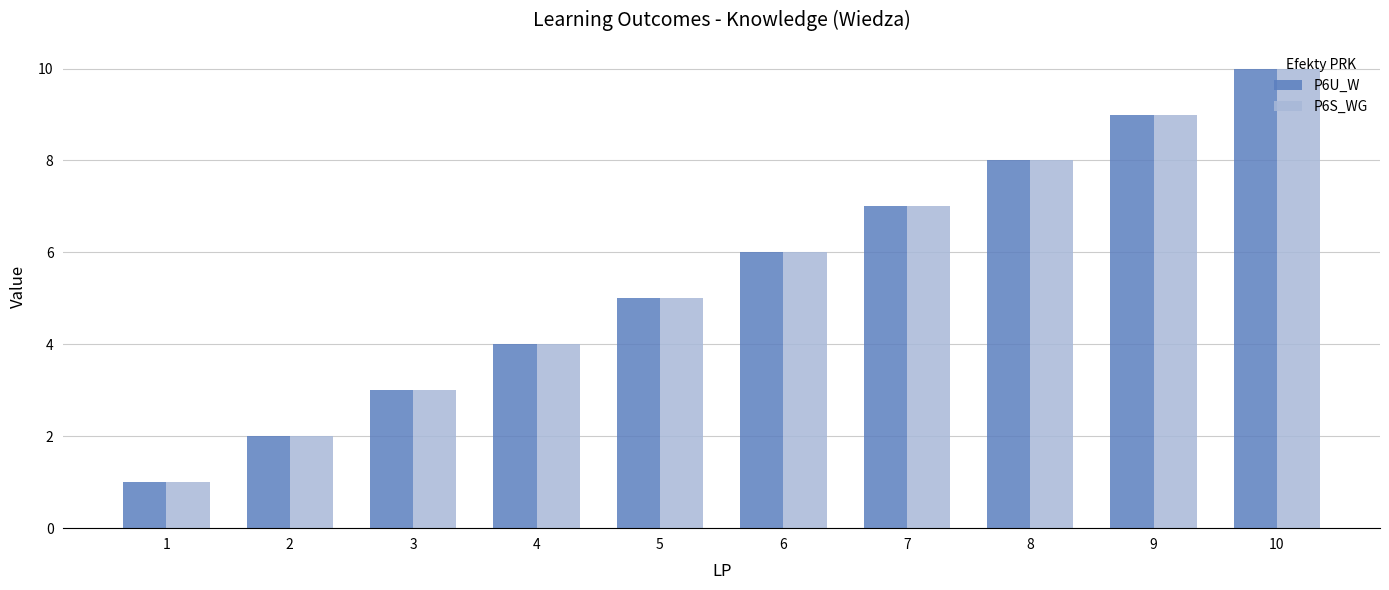

Reading left to right, list all the values displayed in this chart.

P6U_W: 1=1	2=2	3=3	4=4	5=5	6=6	7=7	8=8	9=9	10=10
P6S_WG: 1=1	2=2	3=3	4=4	5=5	6=6	7=7	8=8	9=9	10=10